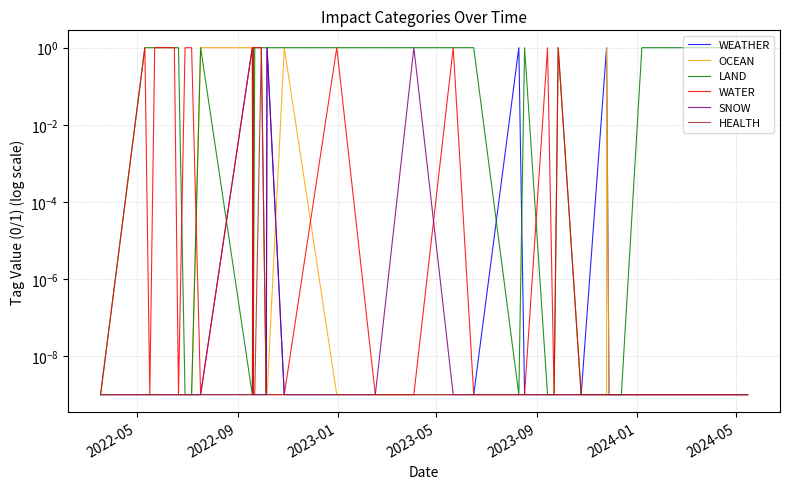

Which series has the widest spread of values?

WEATHER